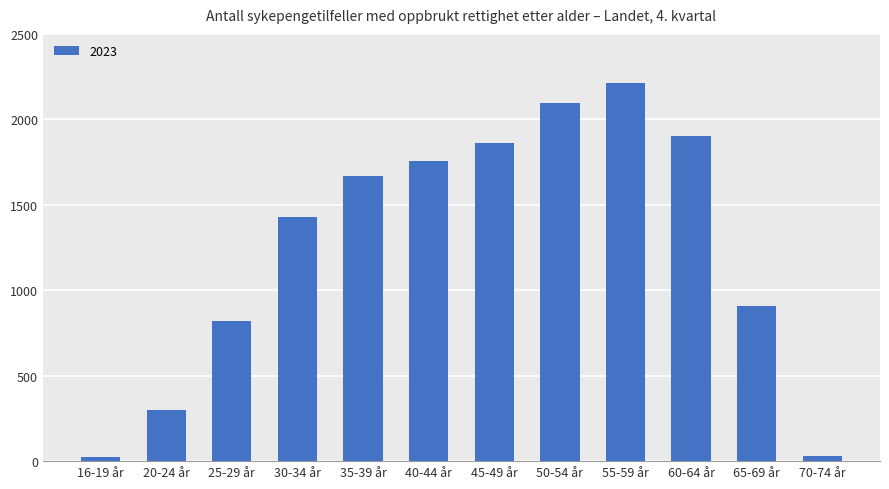

What is the difference between the maximum and minimum values?

2188